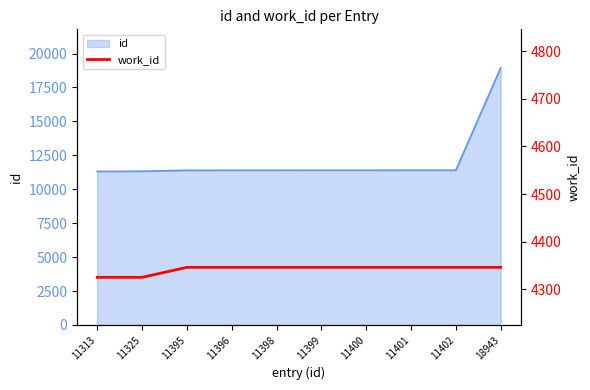

How many categories are shown in the chart?

10